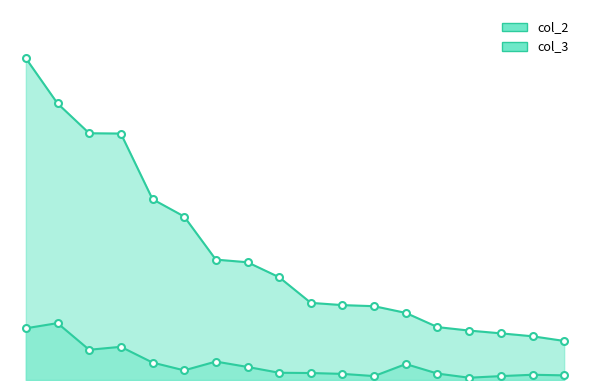

What is the difference between the col_2 values at PL and FR?

518.1